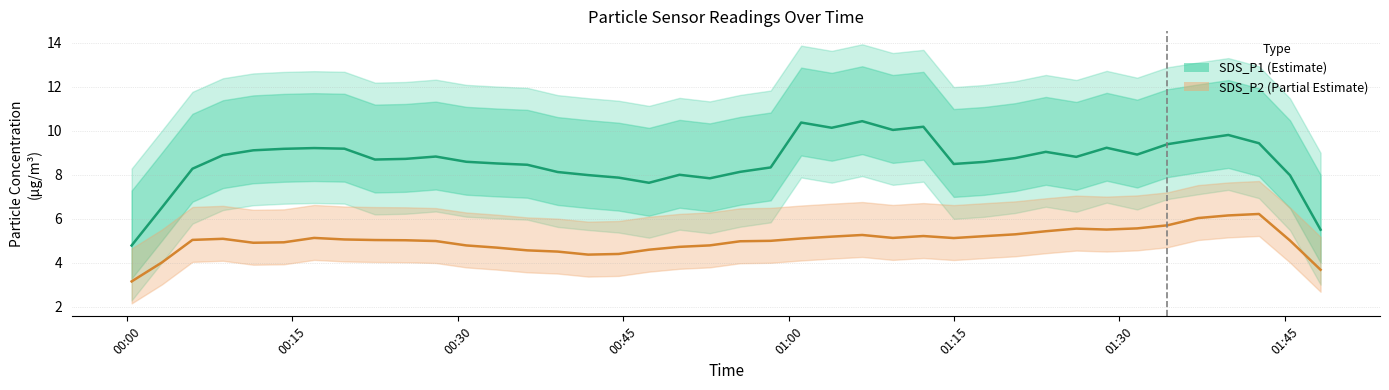

True or false: SDS_P1 has a value of 3.3 at 00:30.

False